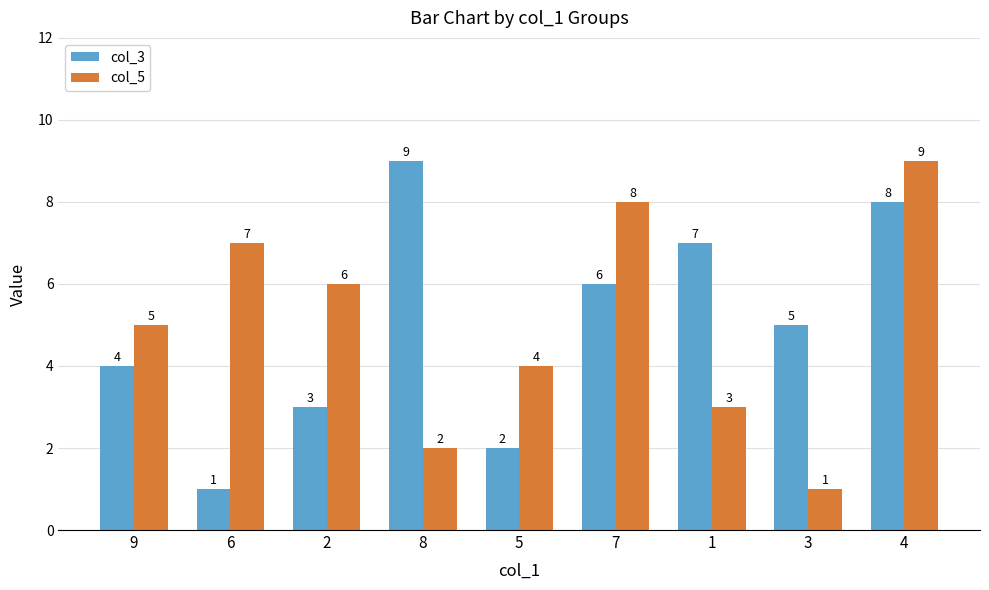

At which label does col_3 reach its peak?

8